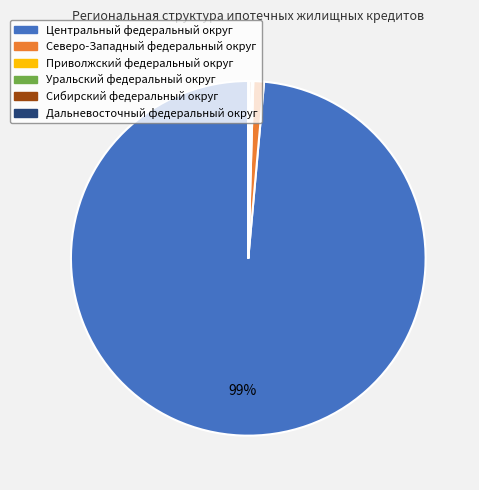

What is the largest slice in the pie chart?

Центральный федеральный округ